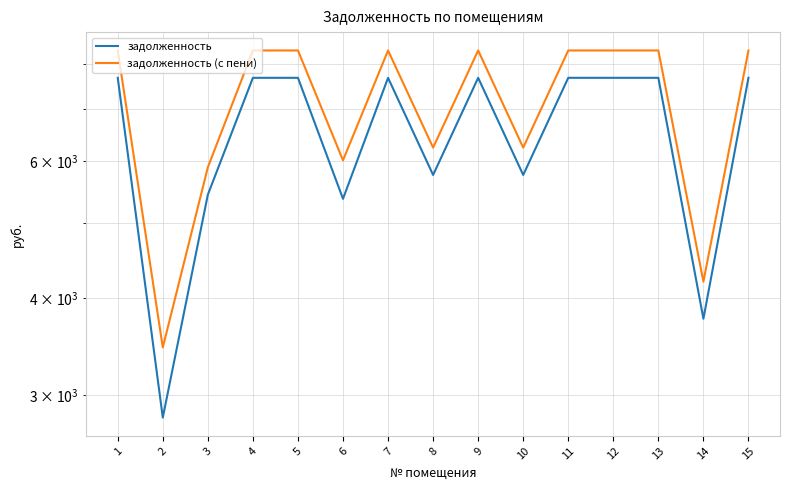

What is the total value across all series at 7?

16008.0